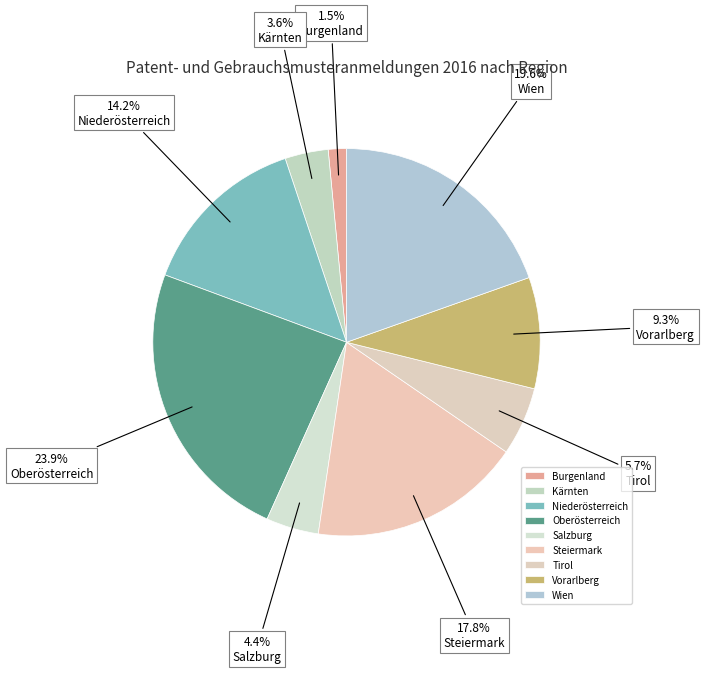

What percentage do Salzburg and Vorarlberg together represent?

13.7%